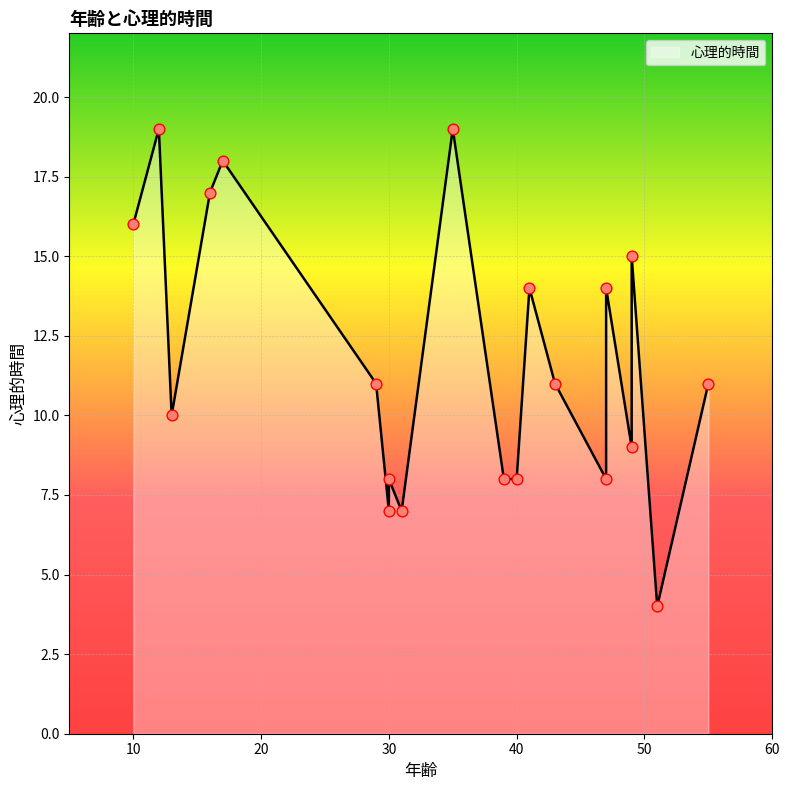

What is the ratio of the value at 13 to the value at 31?

1.4